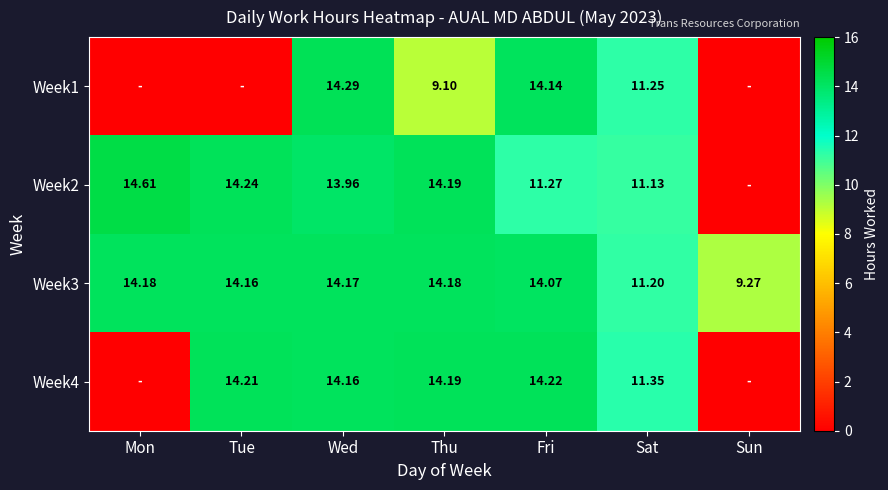

At which category is the sum across all series the highest?

Wed